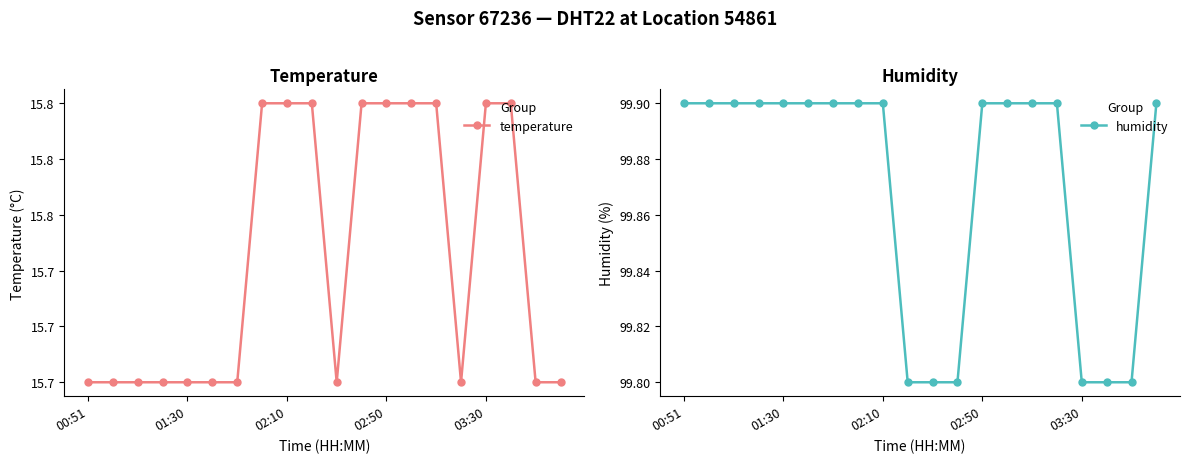

What is the maximum value for humidity?

99.9